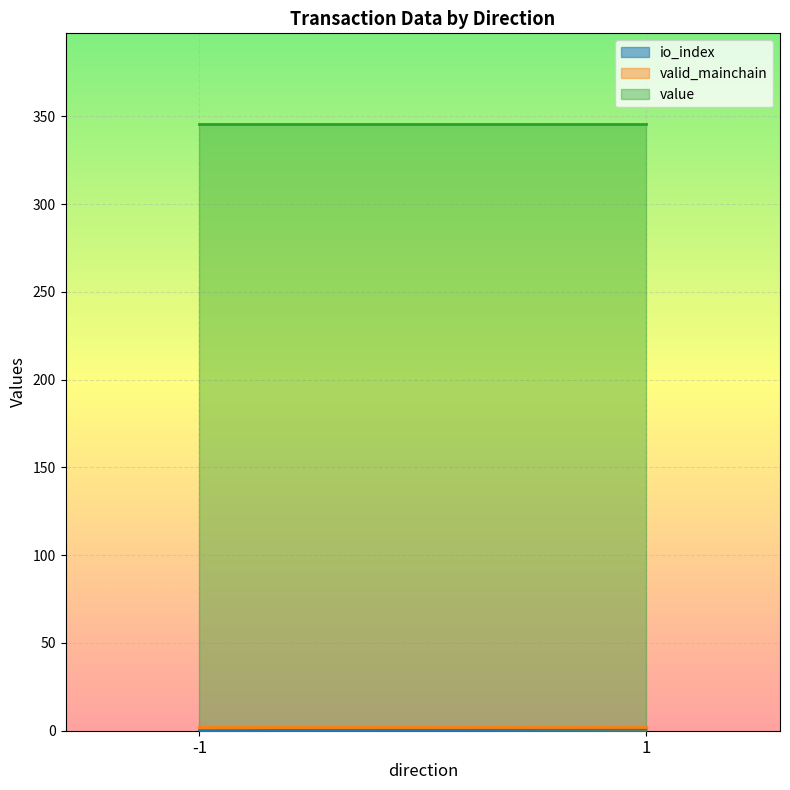

What is the greatest value displayed?

345.5